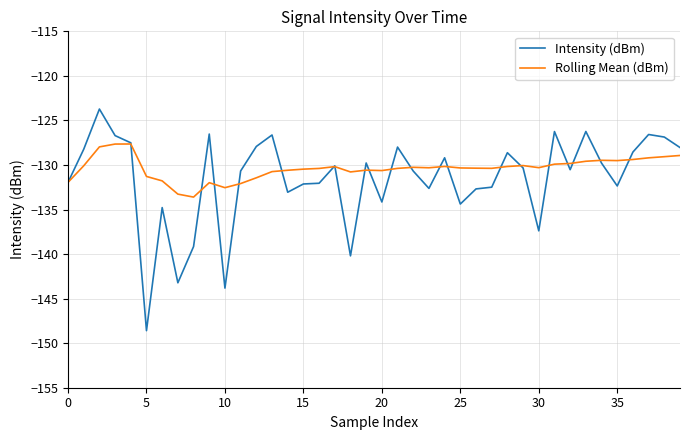

What is the lowest value of the Intensity (dBm) series?

-148.6